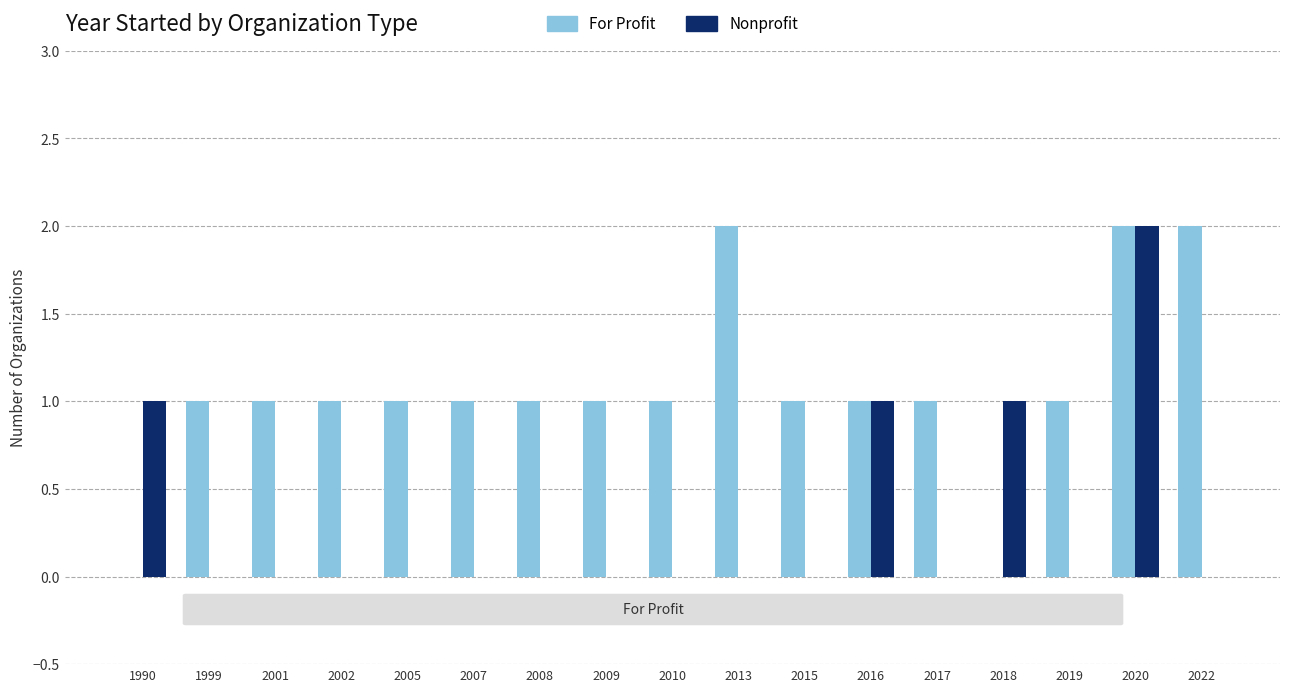

What is the total value across all series at 2005?

1